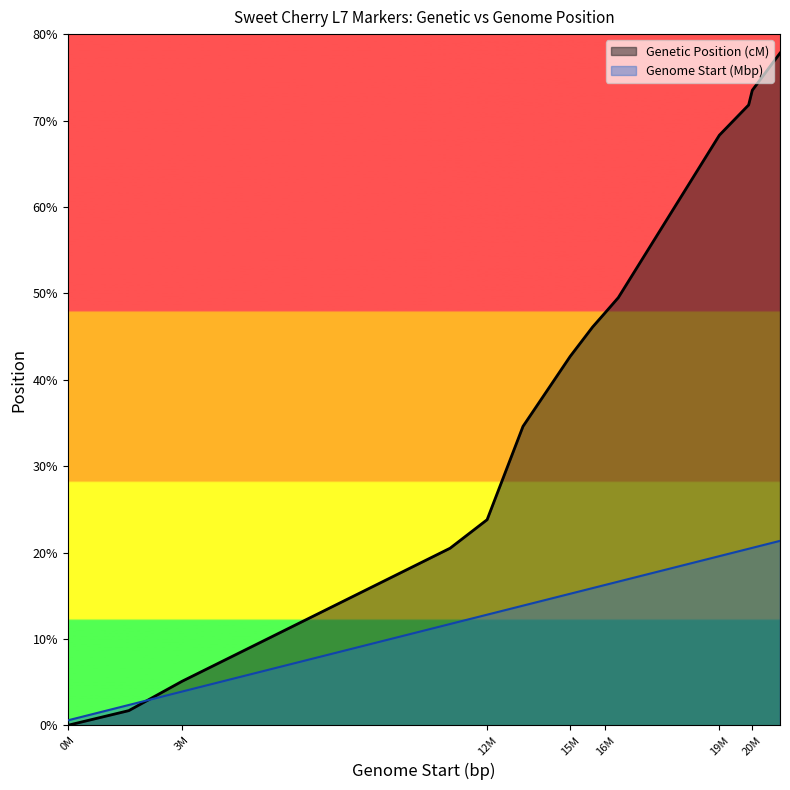

Where is Genome Start (bp) scaled nearest to the value 10?

11726421